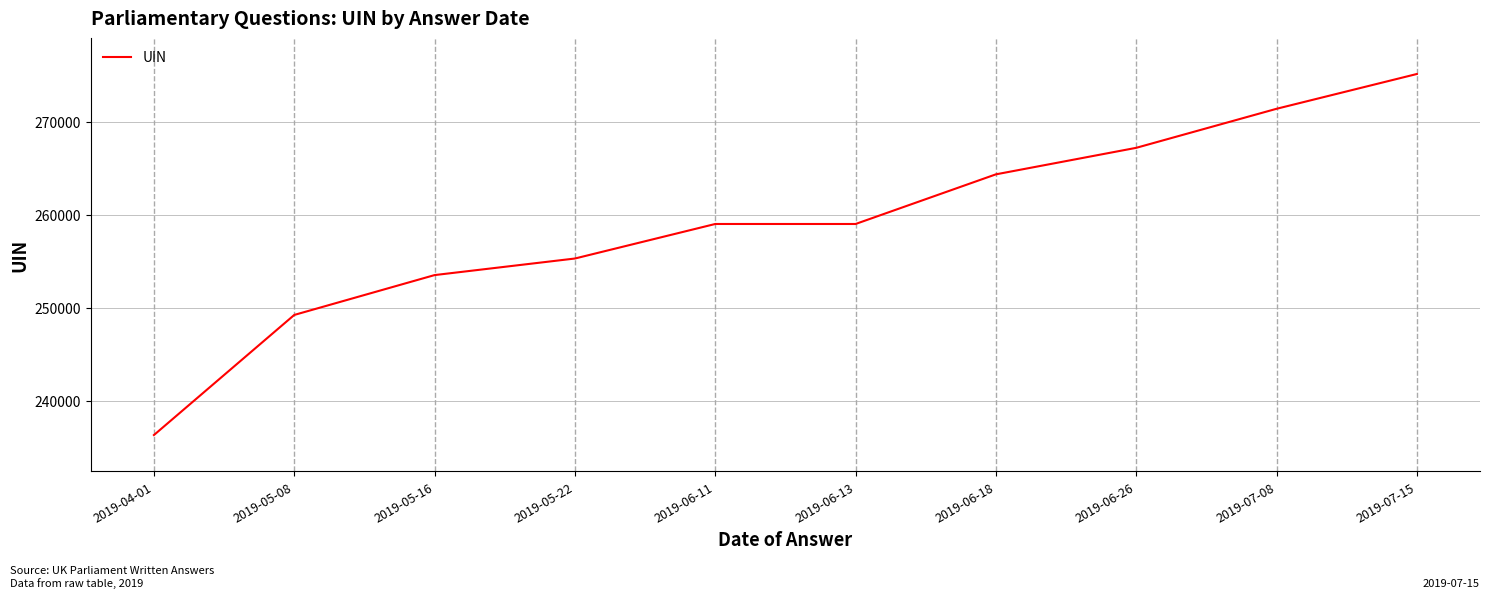

What is the minimum value shown in the chart?

236292